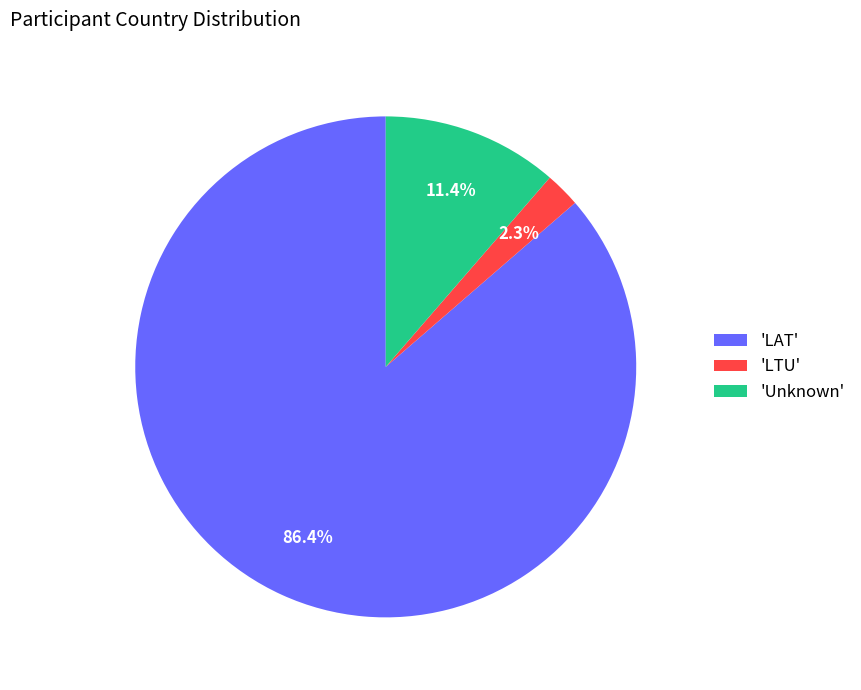

Between 'Unknown' and 'LAT', which is larger?

'LAT'